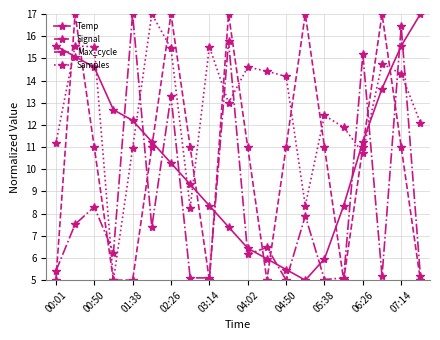

Which series has the largest total across all categories?

Samples